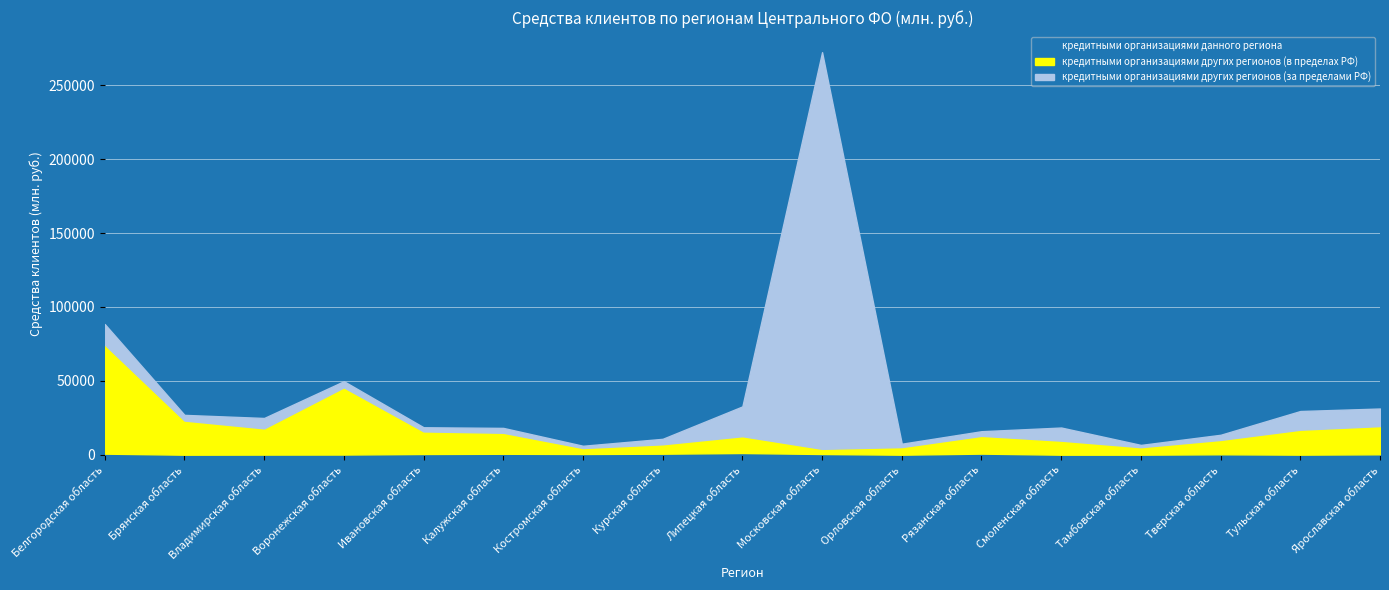

Does the chart display data point markers on the line(s)?

No